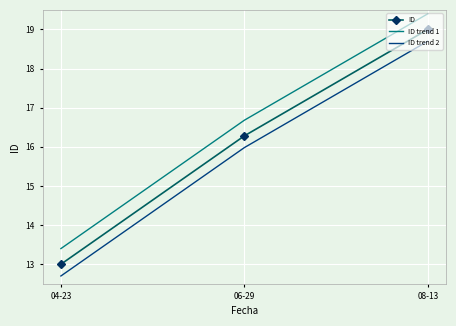

At which label does ID reach its minimum?

04-23